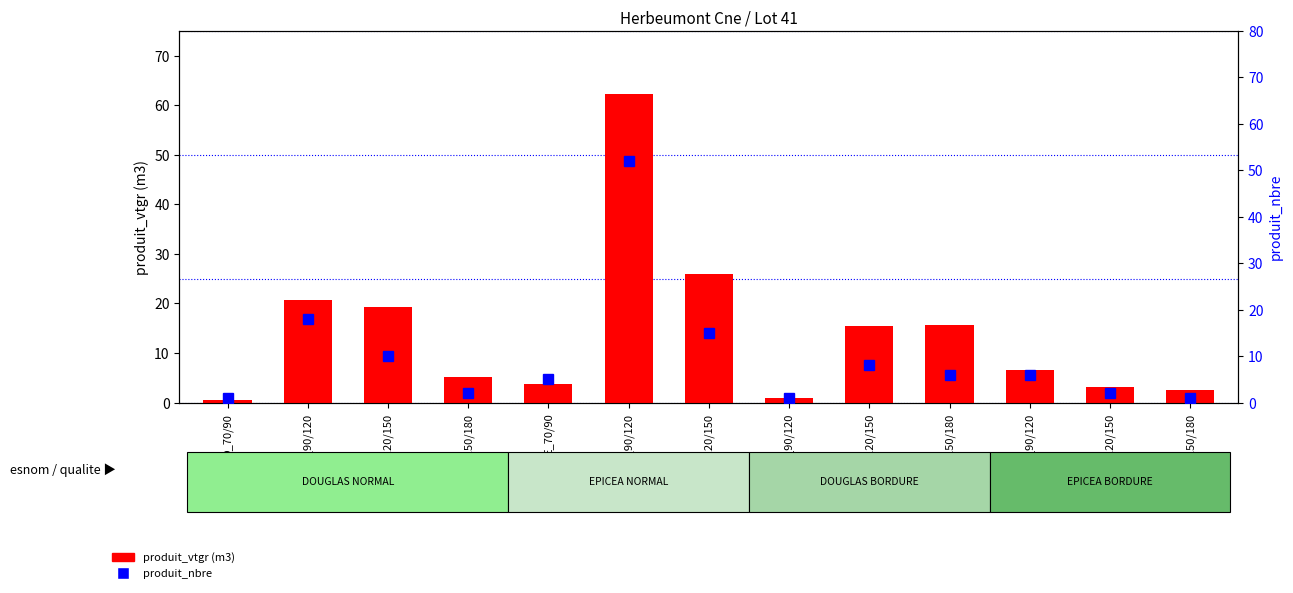

Reading left to right, transcribe all the data shown in this chart.

produit_vtgr (m3): D_70/90=0.5	D_90/120=20.7	D_120/150=19.3	D_150/180=5.1	E_70/90=3.8	E_90/120=62.2	E_120/150=25.9	DB_90/120=0.9	DB_120/150=15.4	DB_150/180=15.6	EB_90/120=6.5	EB_120/150=3.2	EB_150/180=2.5
produit_nbre: D_70/90=1.0	D_90/120=18.0	D_120/150=10.0	D_150/180=2.0	E_70/90=5.0	E_90/120=52.0	E_120/150=15.0	DB_90/120=1.0	DB_120/150=8.0	DB_150/180=6.0	EB_90/120=6.0	EB_120/150=2.0	EB_150/180=1.0